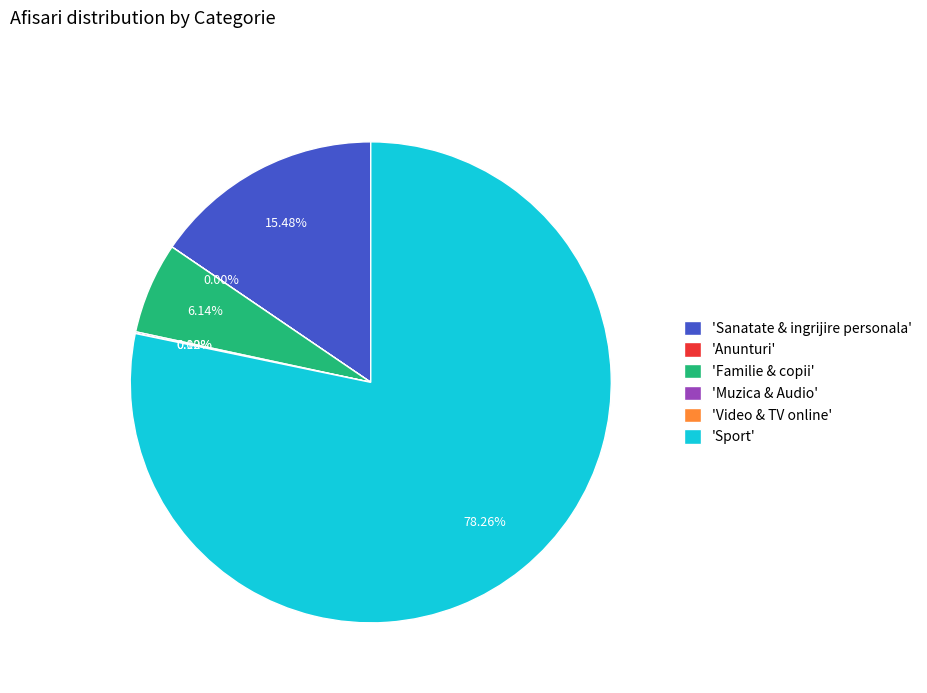

Which slice is the largest?

'Sport'